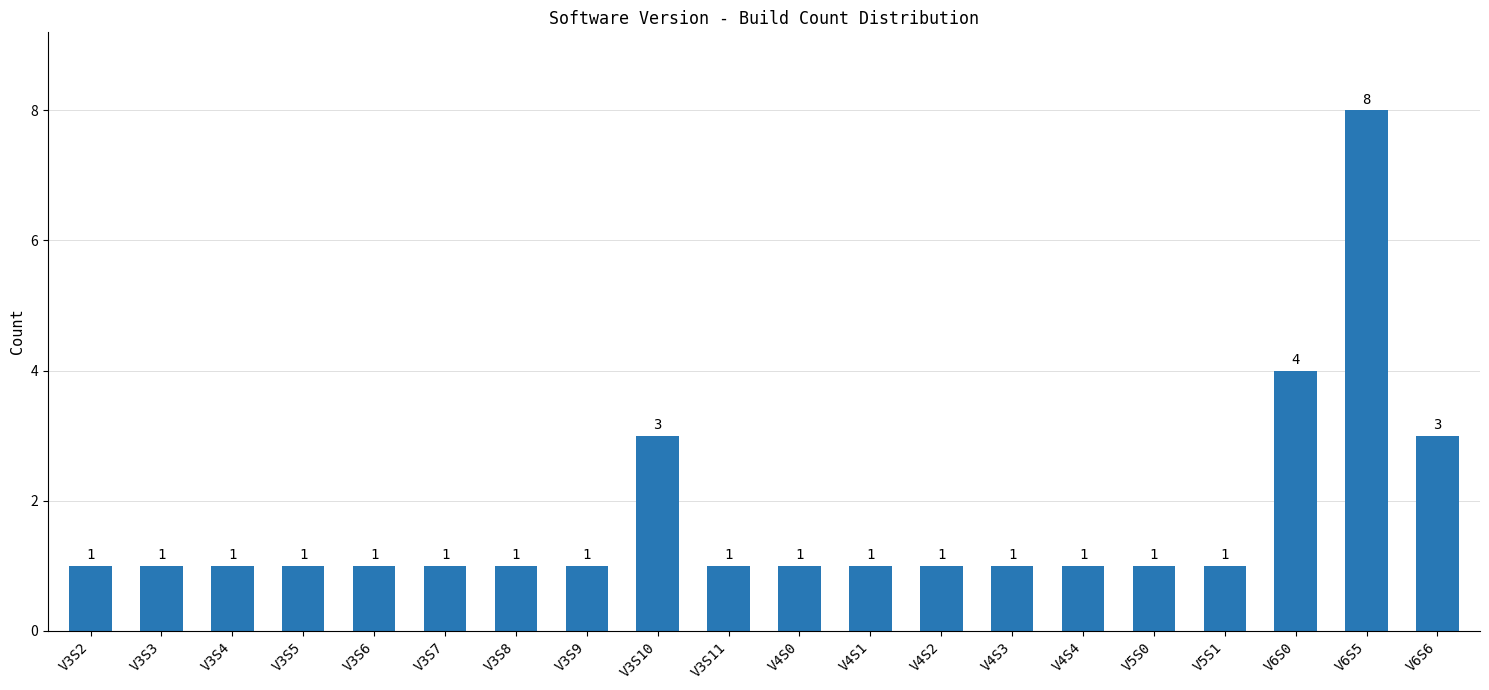

How many data points are above 1?

4